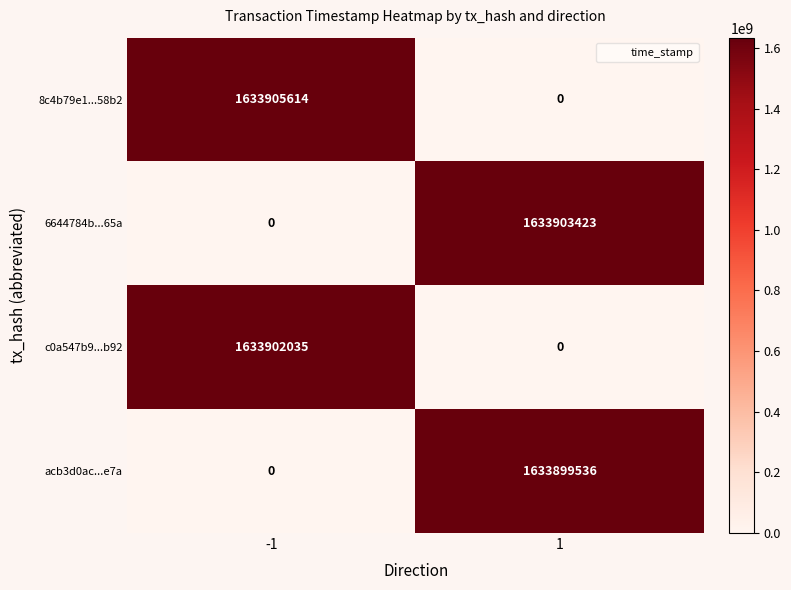

Reading left to right, extract all data points from this chart.

8c4b79e1...58b2: -1=1633905614	1=0
6644784b...65a: -1=0	1=1633903423
c0a547b9...b92: -1=1633902035	1=0
acb3d0ac...e7a: -1=0	1=1633899536